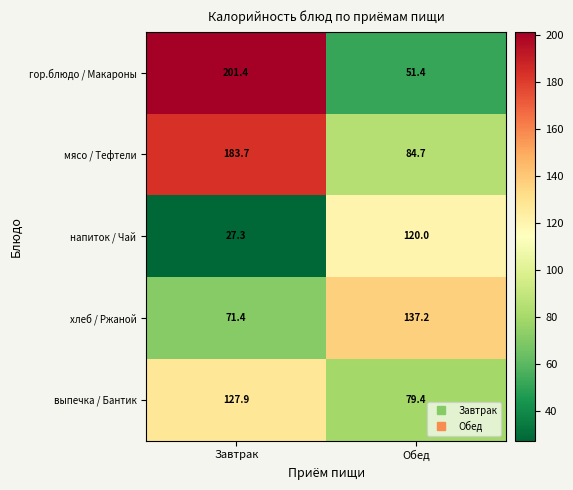

Is it true that напиток / Чай equals 182.2 at Обед?

False